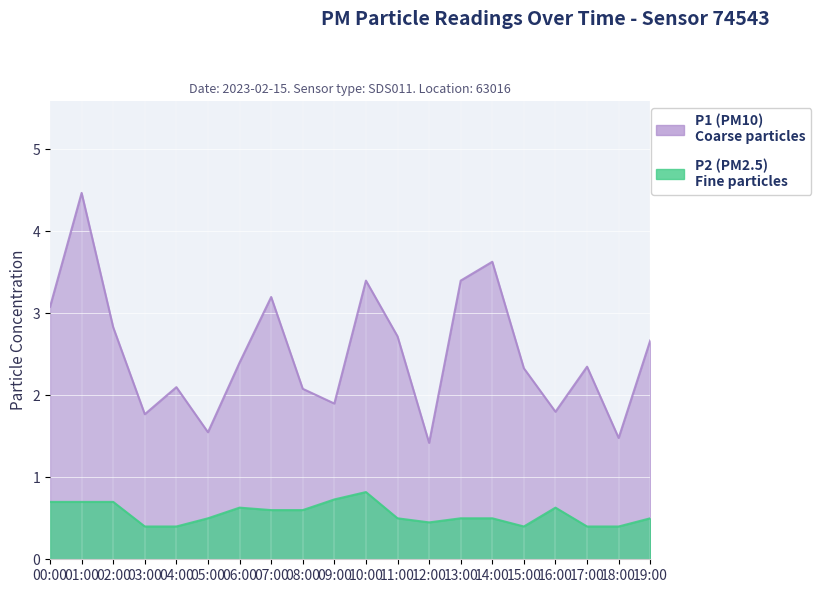

What is the difference between the second highest and second lowest values in the P2 series?

0.3